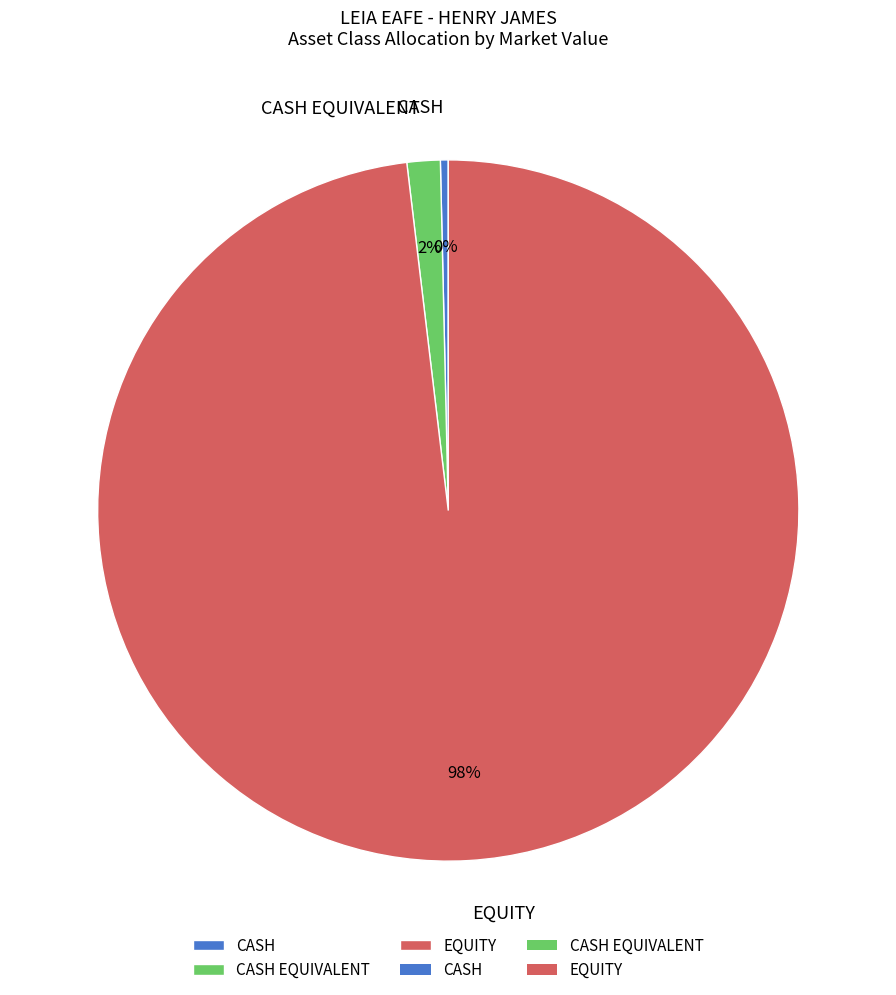

Is the sum of CASH EQUIVALENT and EQUITY greater than half?

Yes